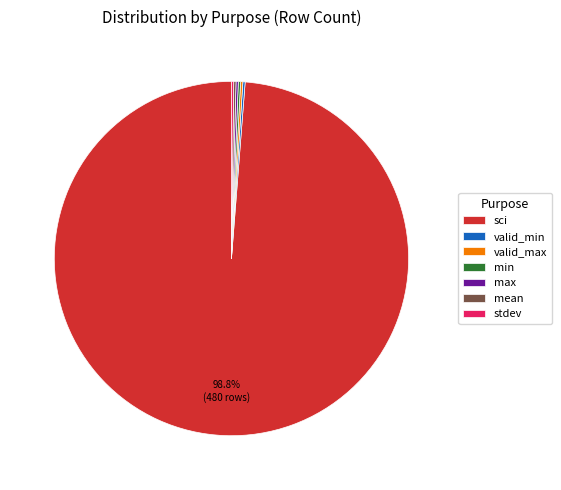

How much of the chart is everything except sci?

1.2%